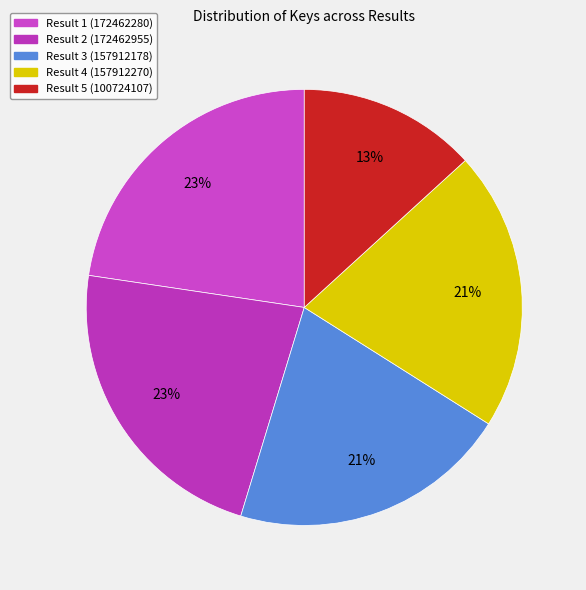

Is Result 5 (100724107) the majority of the pie?

No